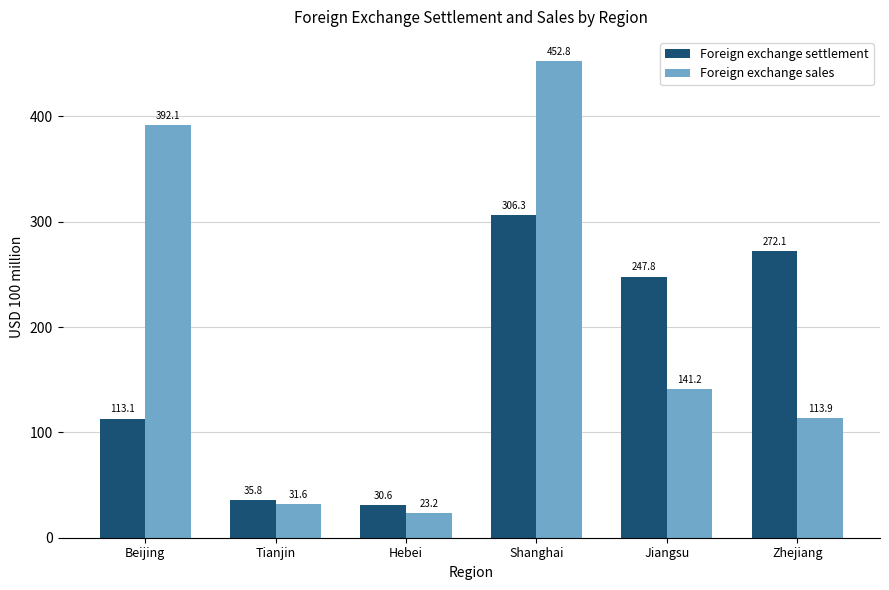

What is the value of the Foreign exchange settlement bar at the 4th from the left?

306.3